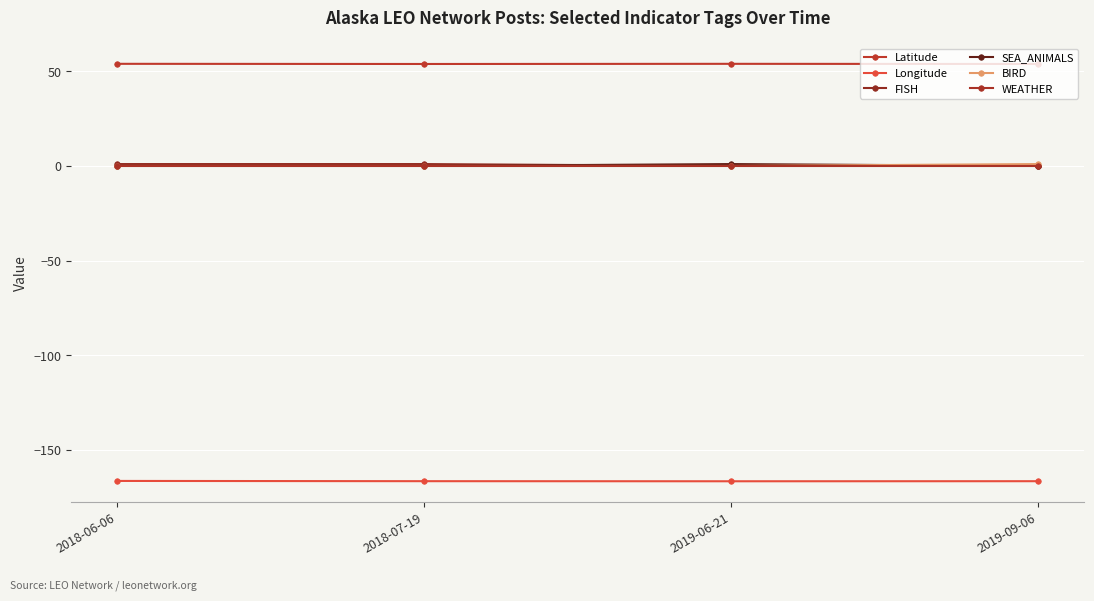

At which category is the sum across all series the highest?

2018-06-06